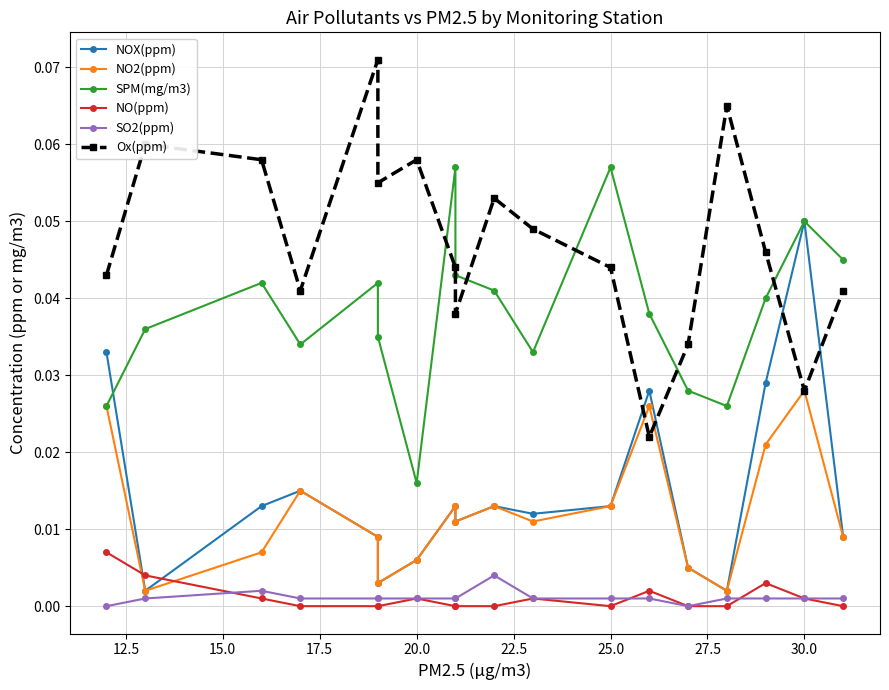

What is the label of the 4th point from the left?

17.5